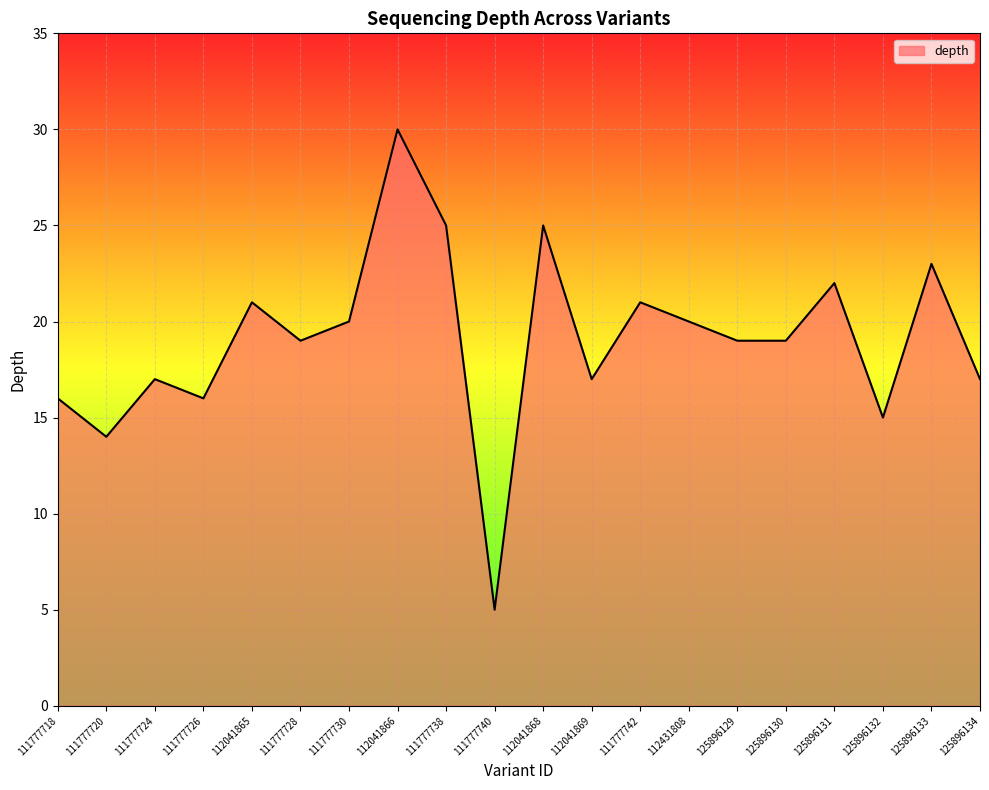

How many lines are shown in the chart?

1